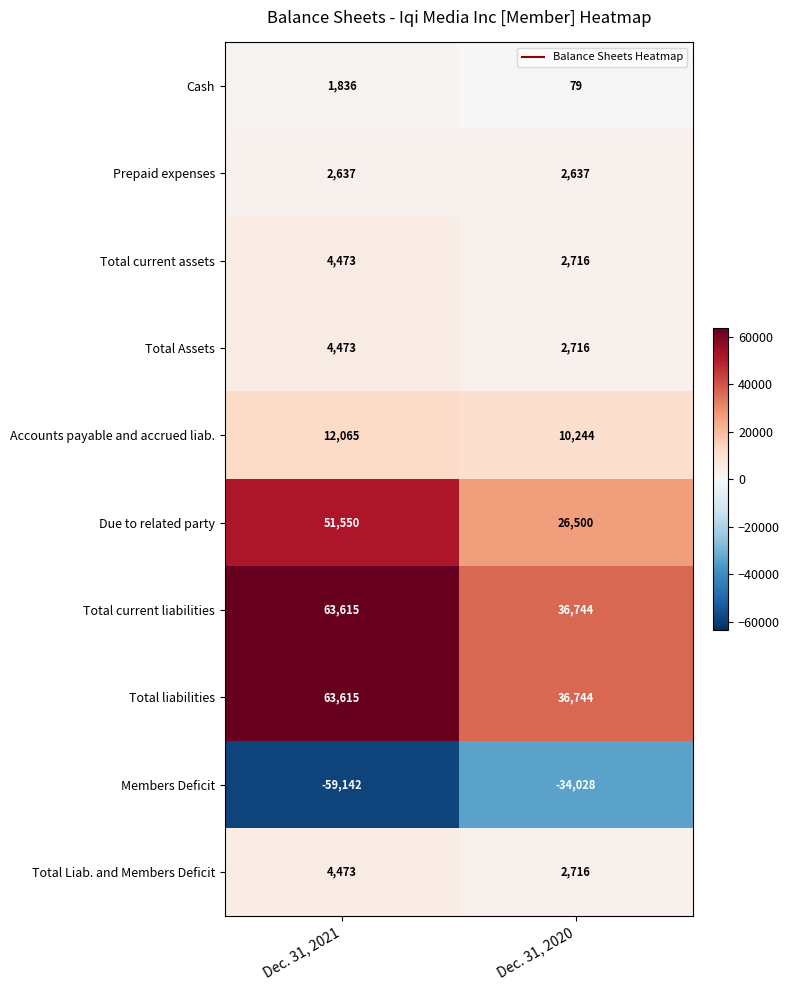

What is the total value across all series at Dec. 31, 2020?

87068